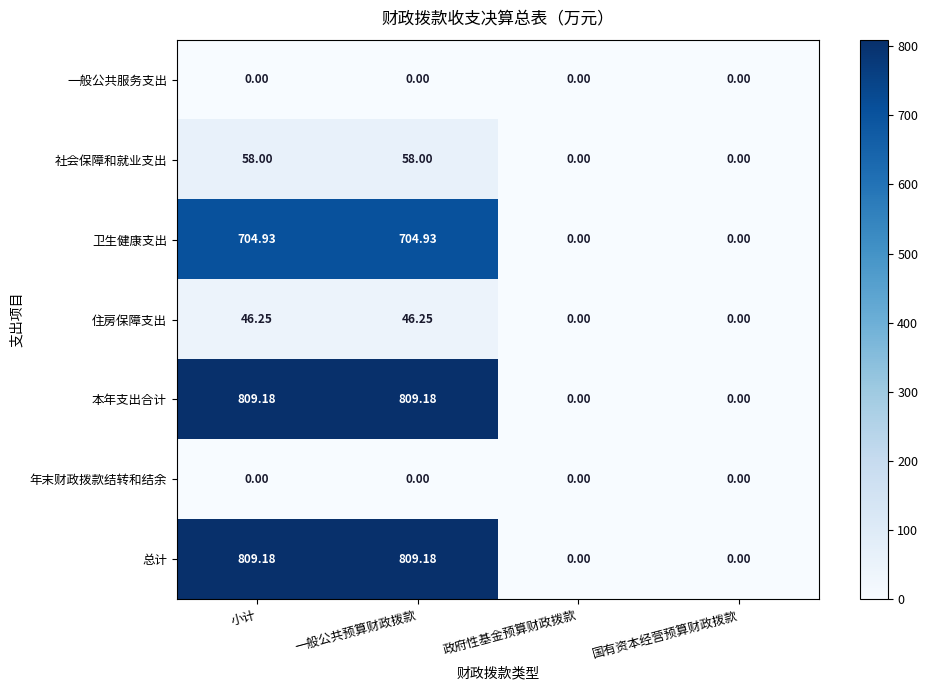

At which label does 本年支出合计 first exceed 809?

小计